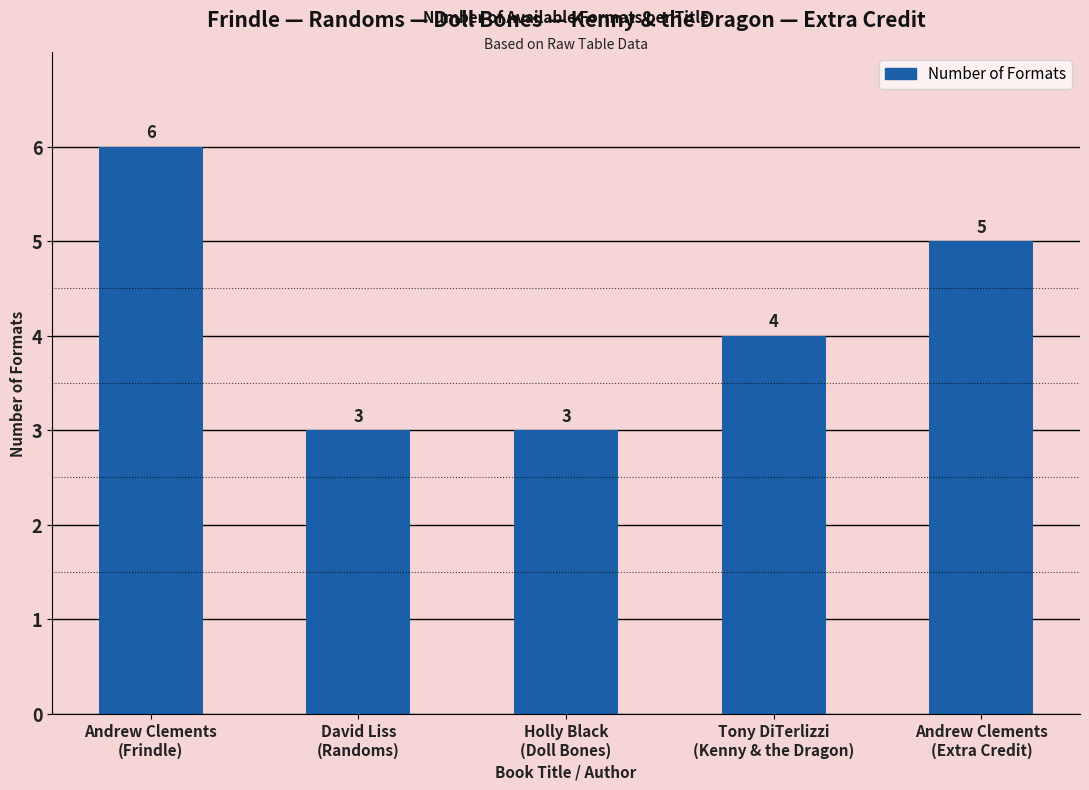

What is the change in value from David Liss
(Randoms) to Tony DiTerlizzi
(Kenny & the Dragon)?

+1